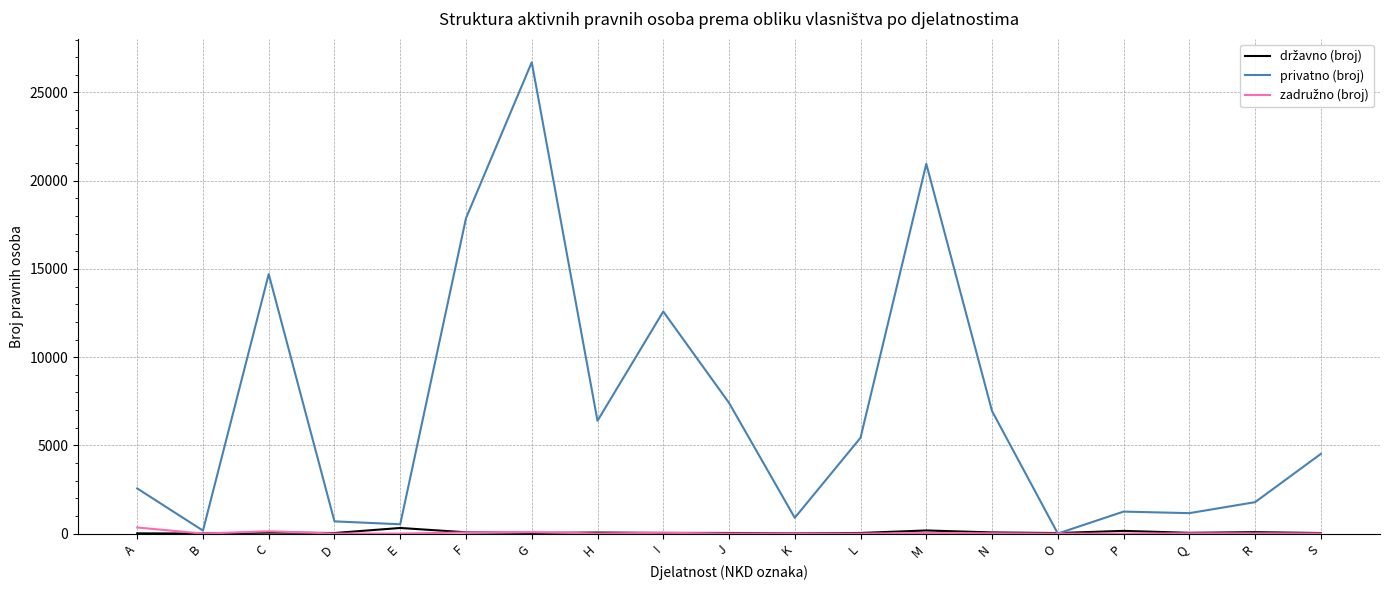

The privatno (broj) series shows 4190 at A. True or false?

False